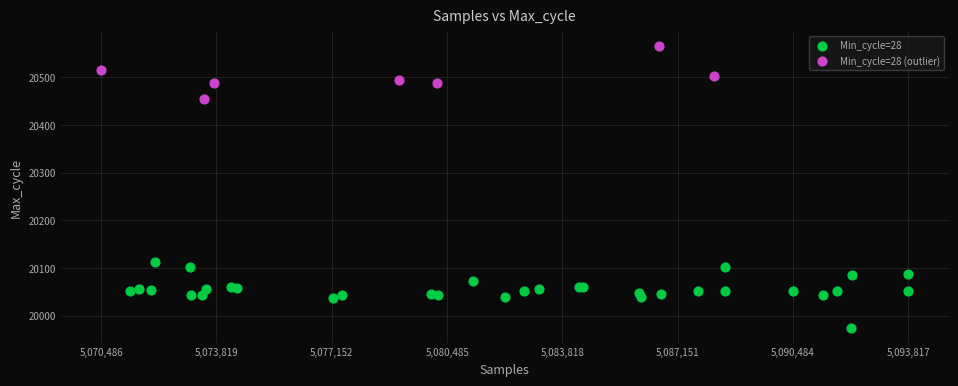

Which series reaches the maximum Y coordinate?

Min_cycle=28 (outlier)